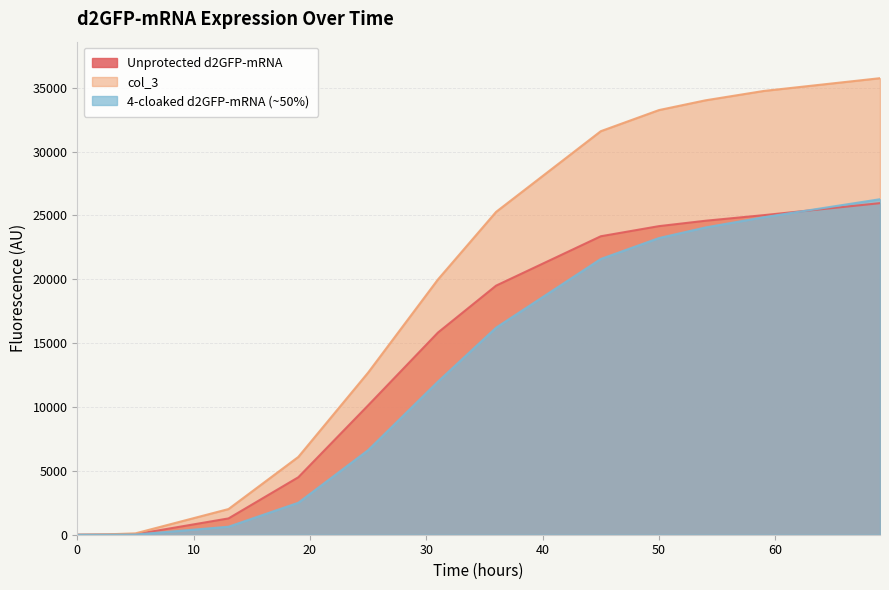

Which series has the largest range (max minus min)?

col_3